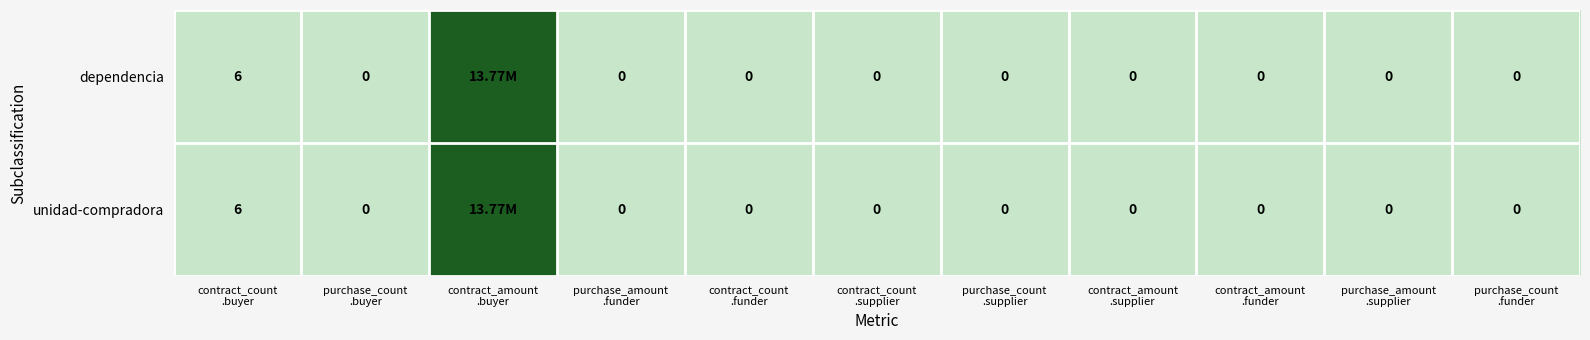

How many categories are shown in the chart?

11